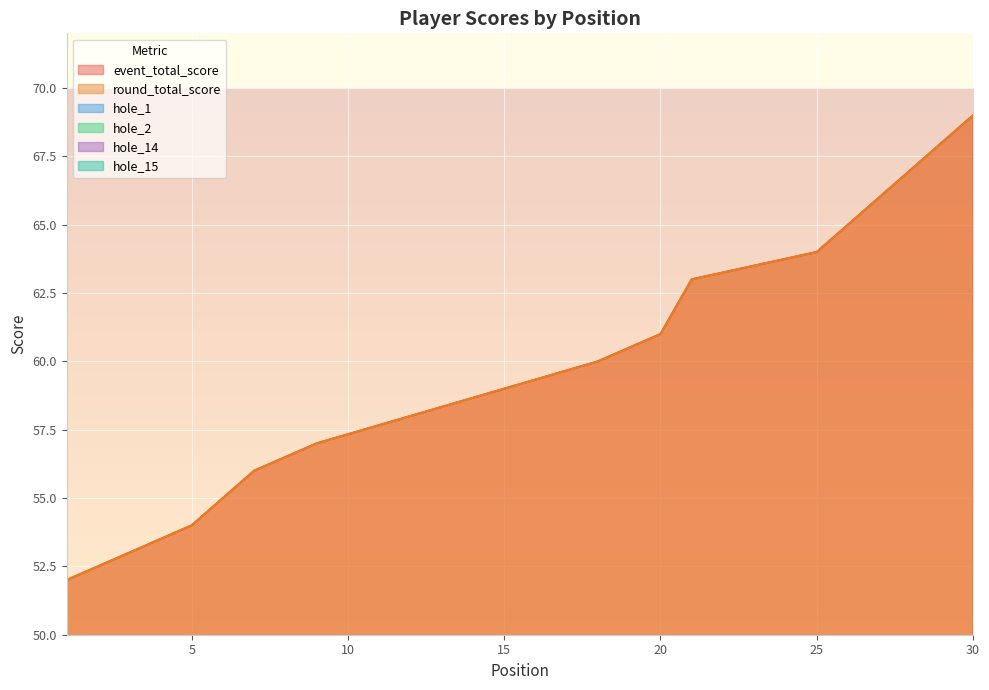

Where is hole_15 nearest to the value 4?

1